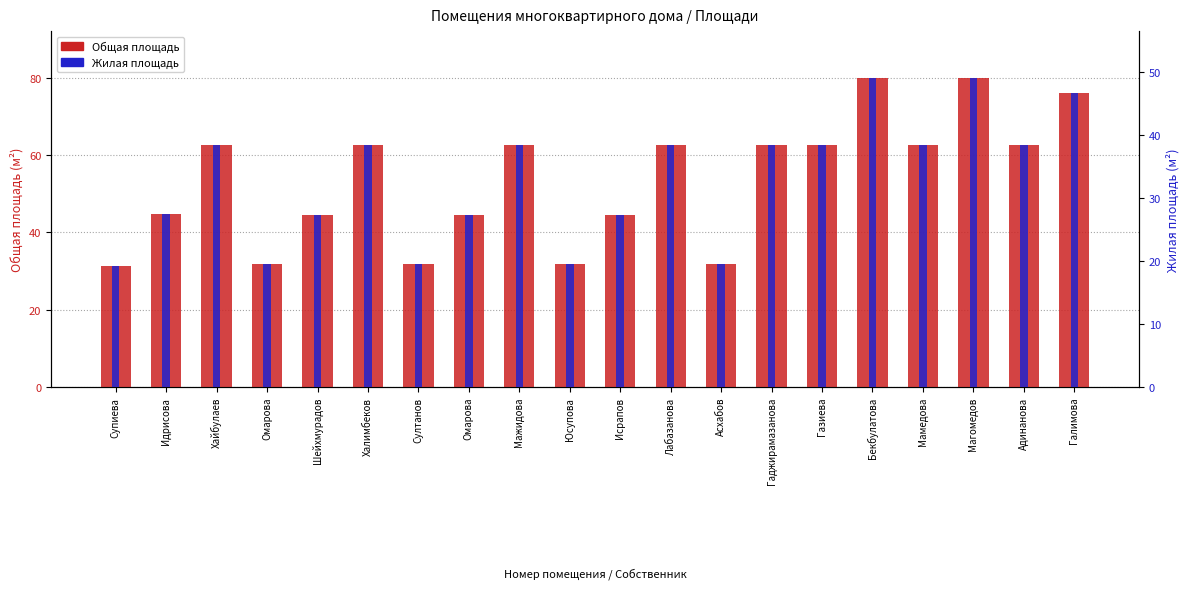

What is the label of the 20th bar from the left?

Галимова